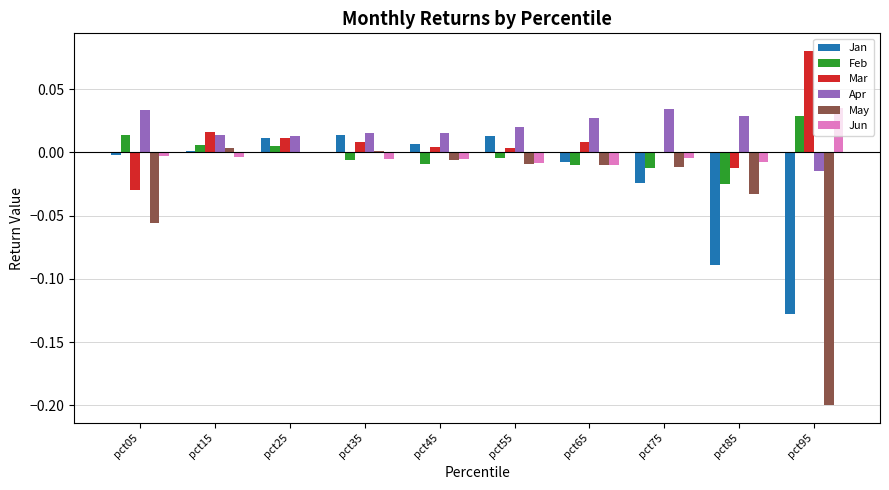

Which series has the largest total across all categories?

Apr